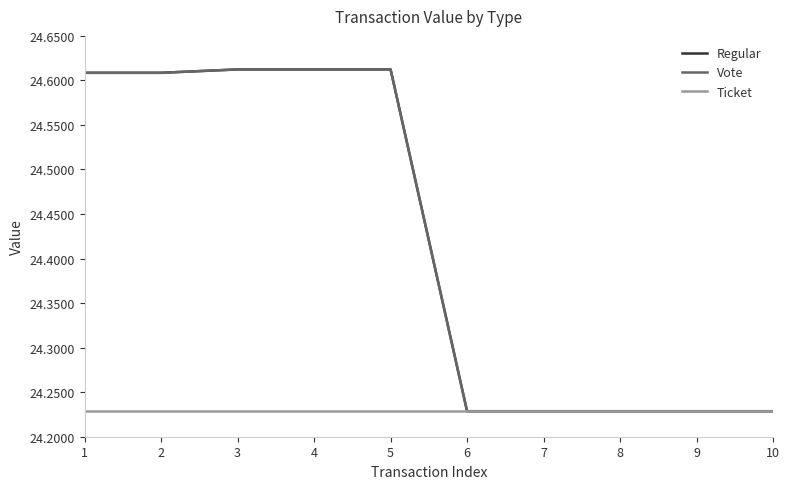

True or false: Regular and Ticket cross at least once.

False